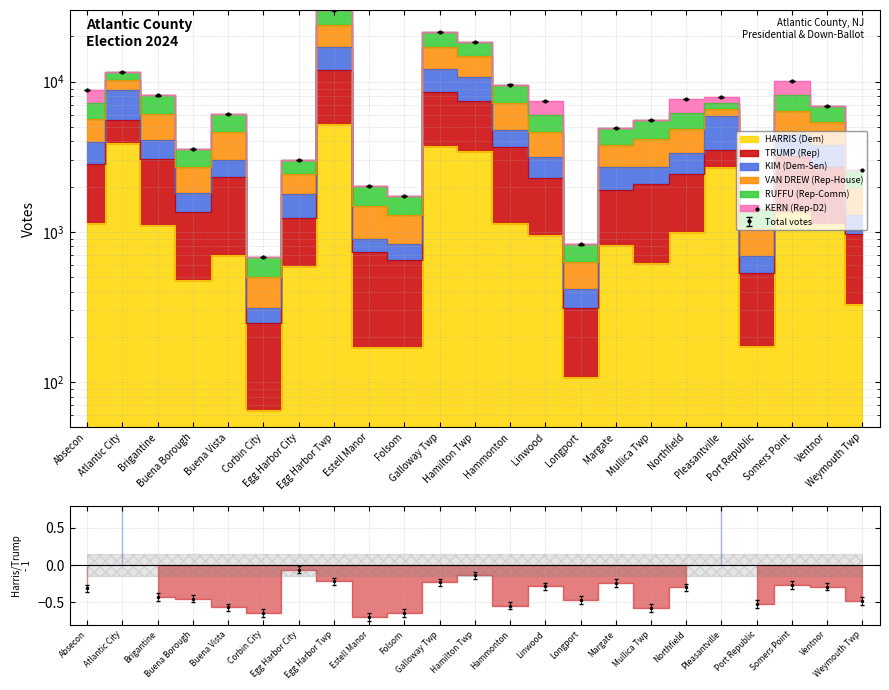

At which category does the chart reach its minimum across all series?

Corbin City